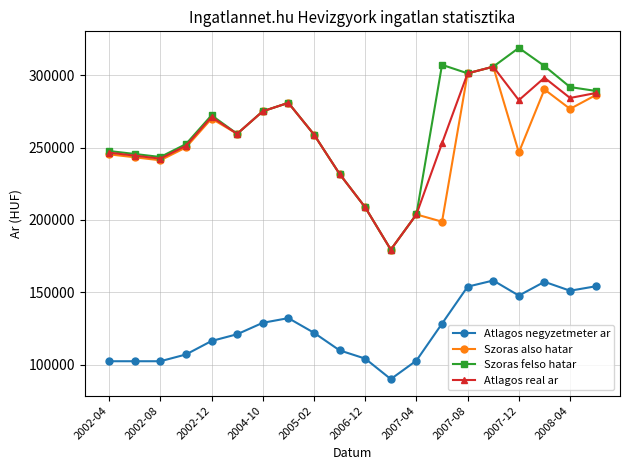

True or false: Szoras also hatar and Atlagos negyzetmeter ar intersect in this chart.

False